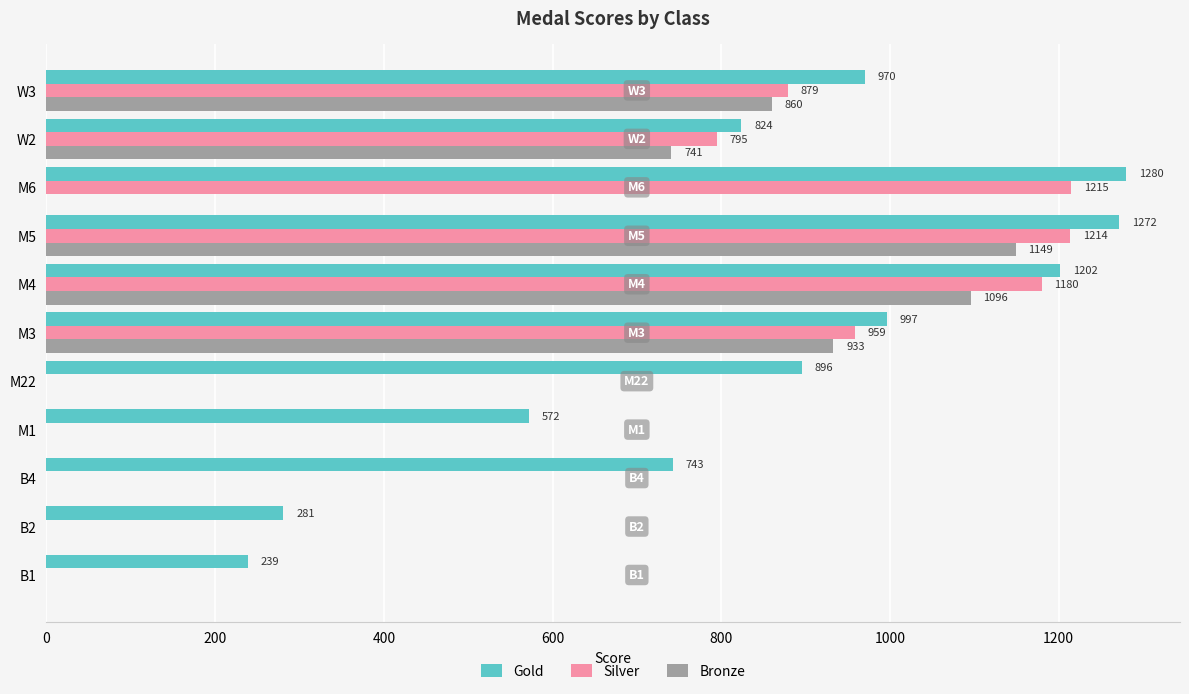

Is it true that Silver equals 715 at M6?

False